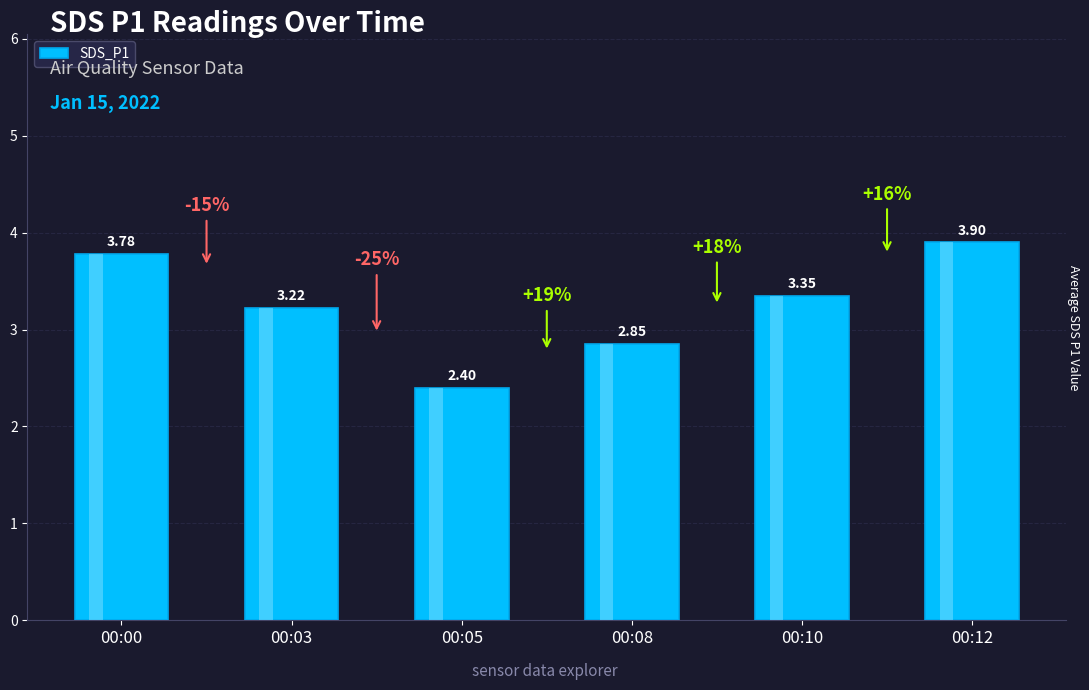

At which label is the value closest to 3?

00:08